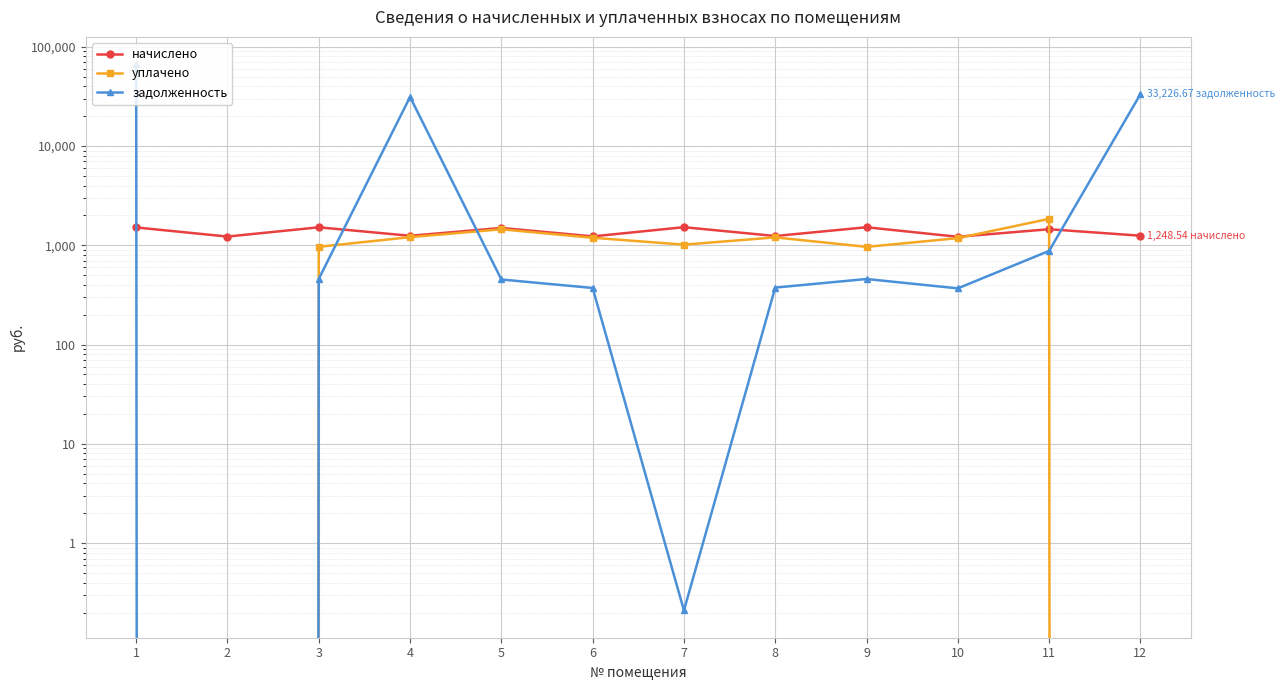

Which has a higher value, 1 or 2?

1